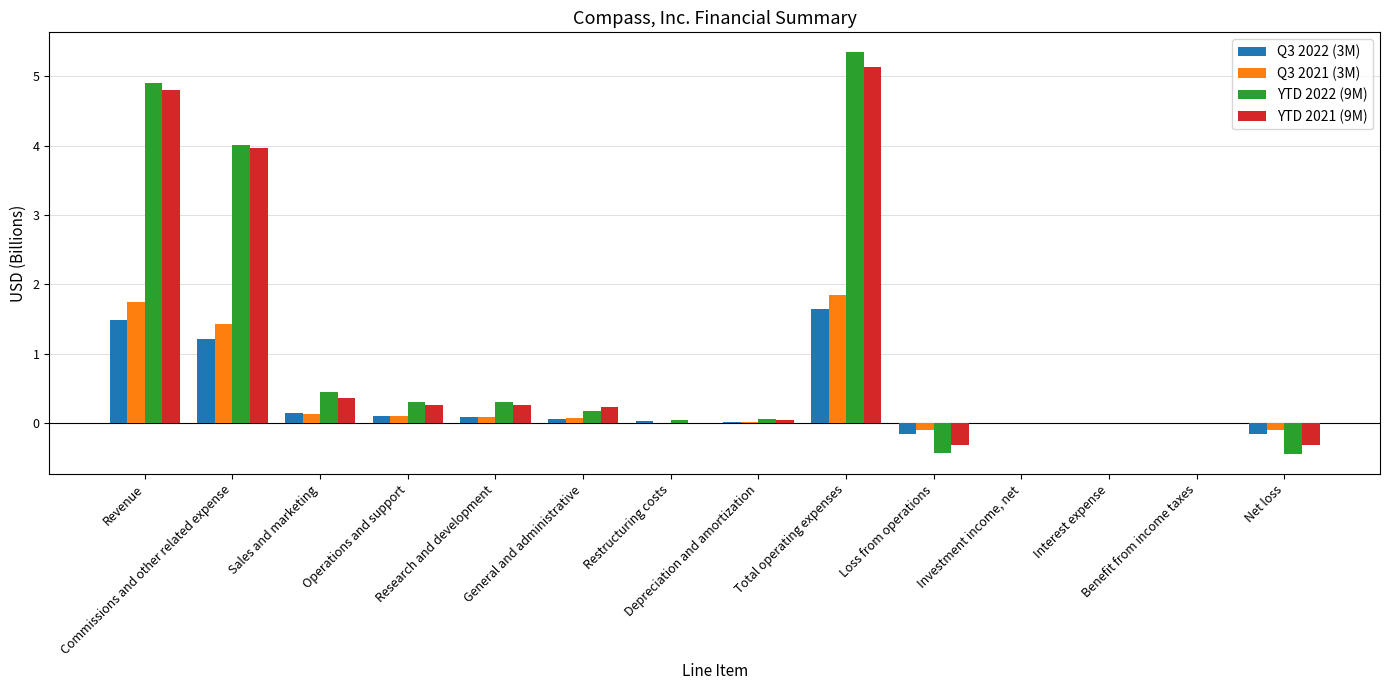

What is the sum of the Q3 2022 (3M) values at Benefit from income taxes and Sales and marketing?

0.1